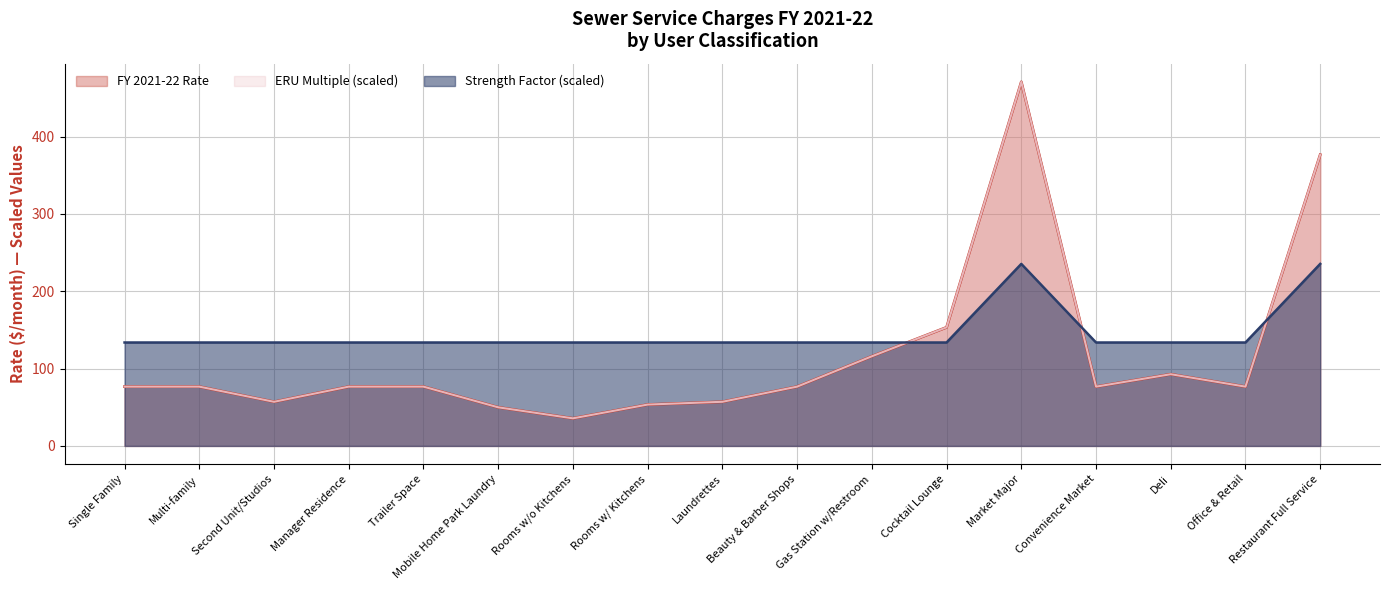

What is the label of the 17th point from the left?

Restaurant Full Service